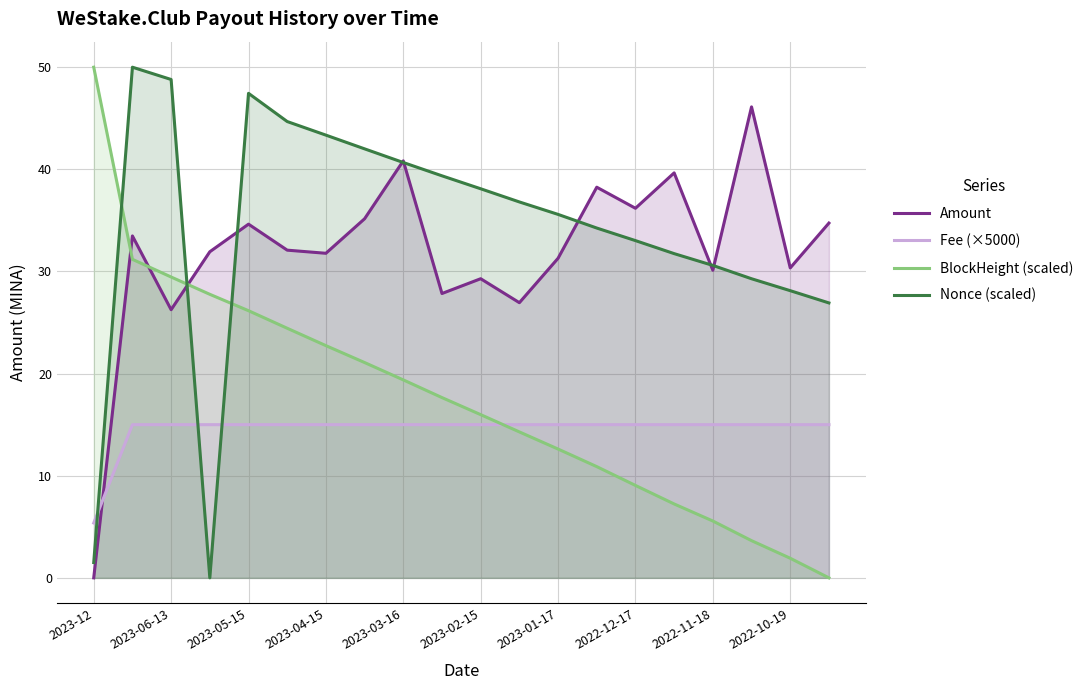

The Amount series shows 16.4 at 2023-03-16. True or false?

False